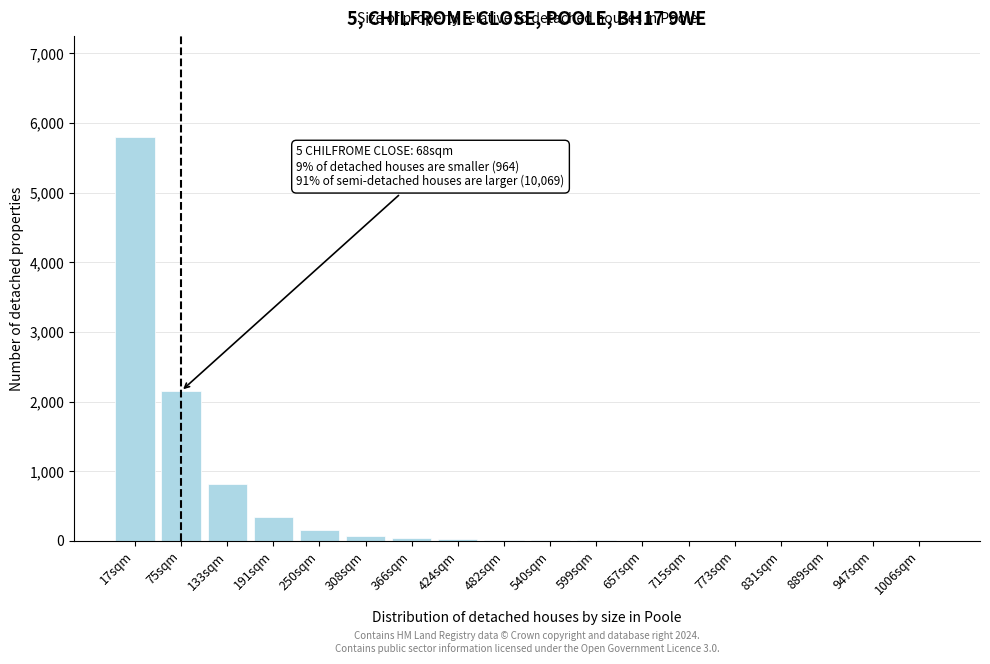

Which label corresponds to the largest value in the chart?

17sqm